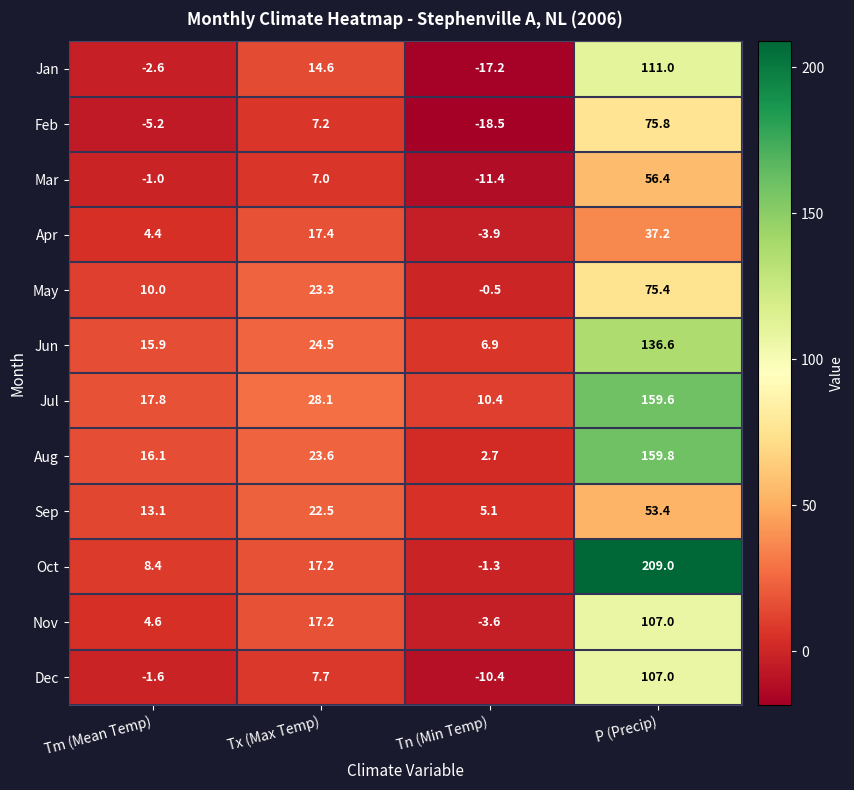

What is the total value across all series at Tx (Max Temp)?

210.3